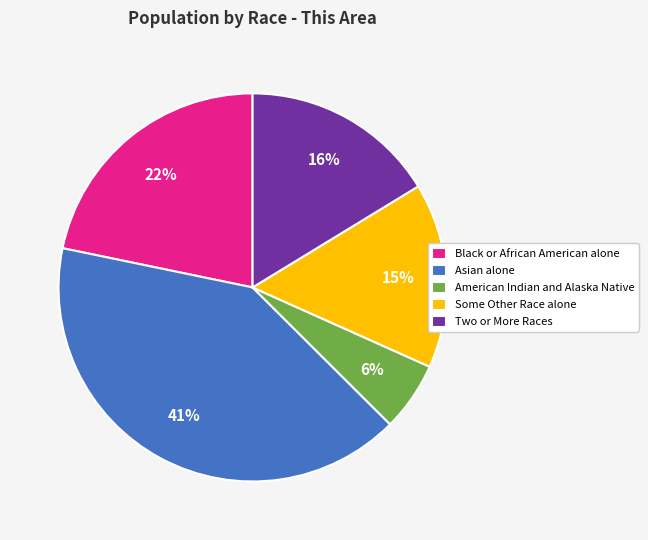

Which slice is the largest?

Asian alone